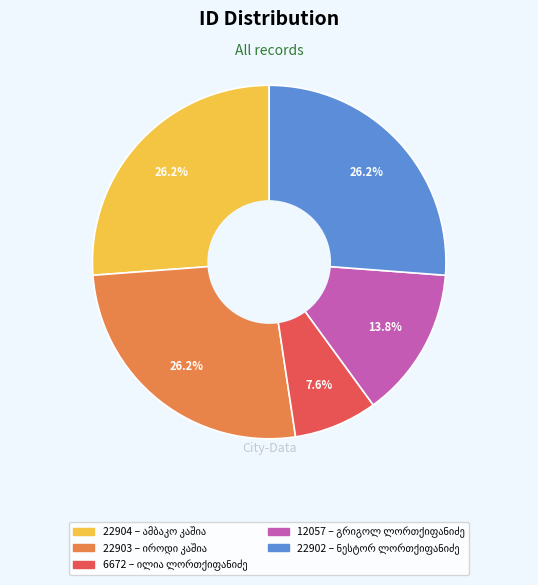

Is there any slice that represents more than half of the pie?

No